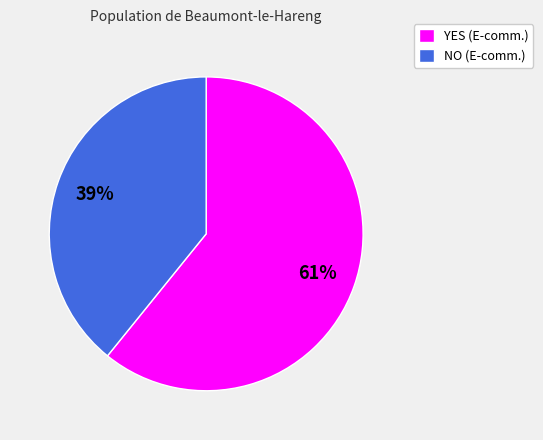

Combined, do NO and YES account for over 50%?

Yes